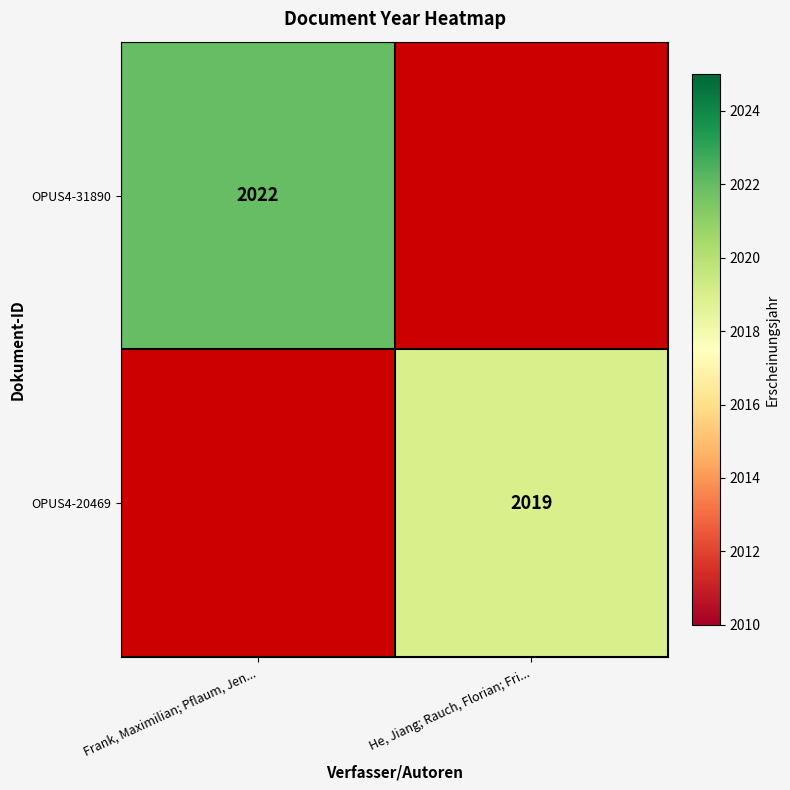

Is it true that OPUS4-31890 equals 2022 at Frank, Maximilian; Pflaum, Jen...?

True